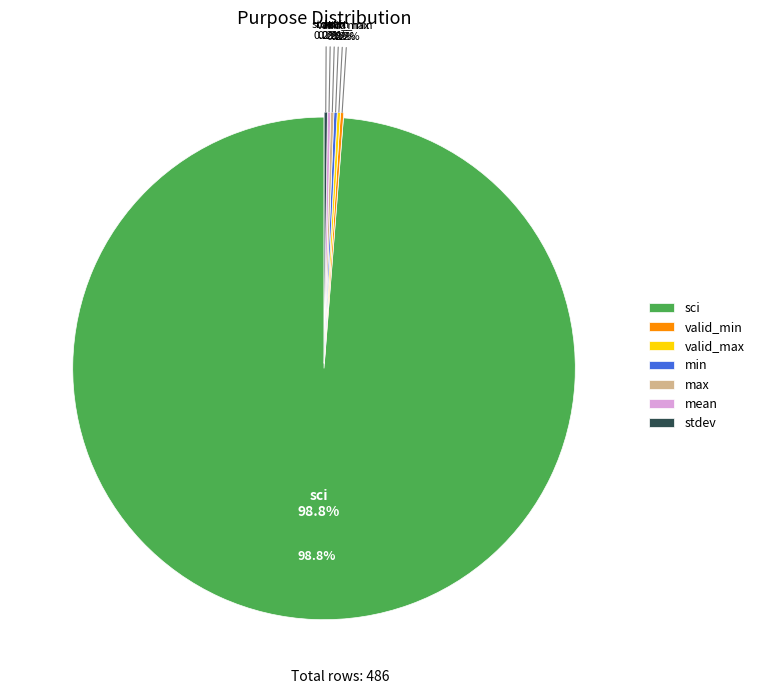

What percentage do mean and min together represent?

0.4%